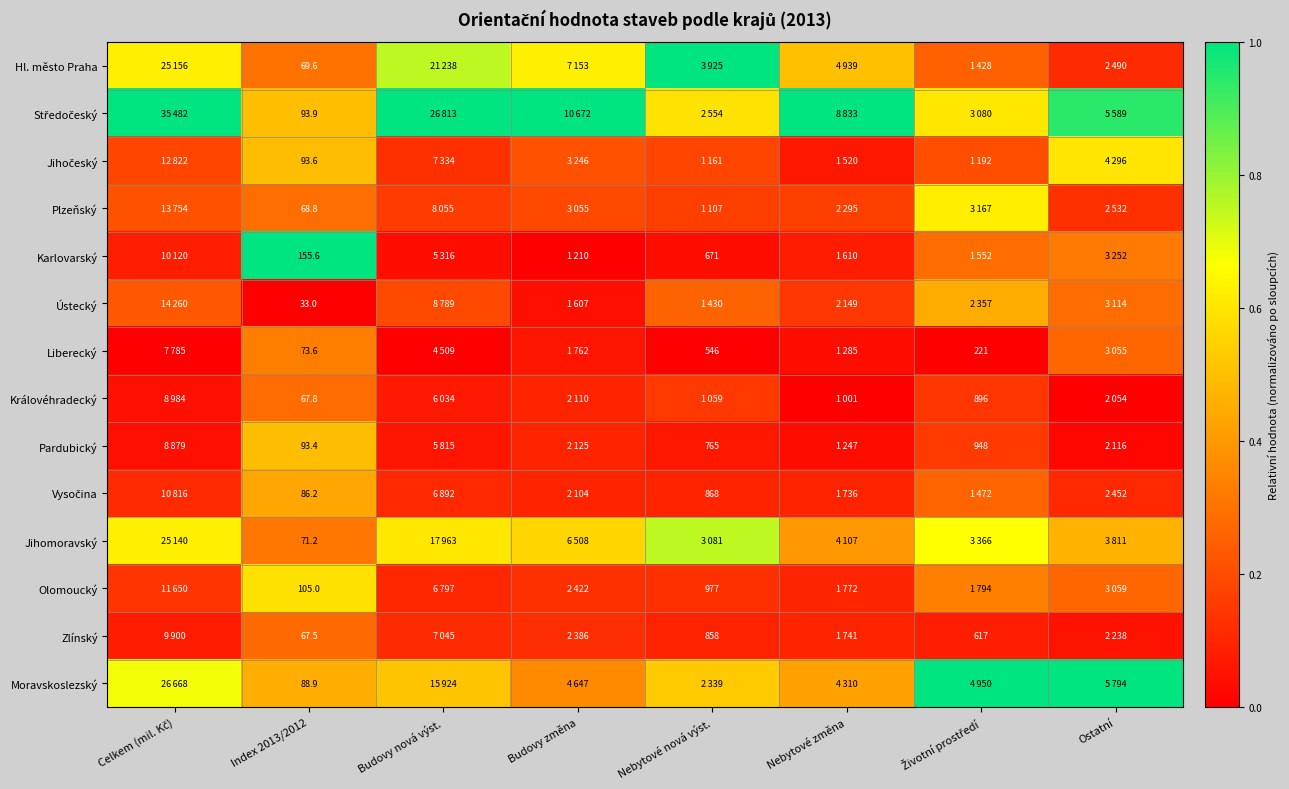

The Vysočina series shows 0.1 at Budovy změna. True or false?

False